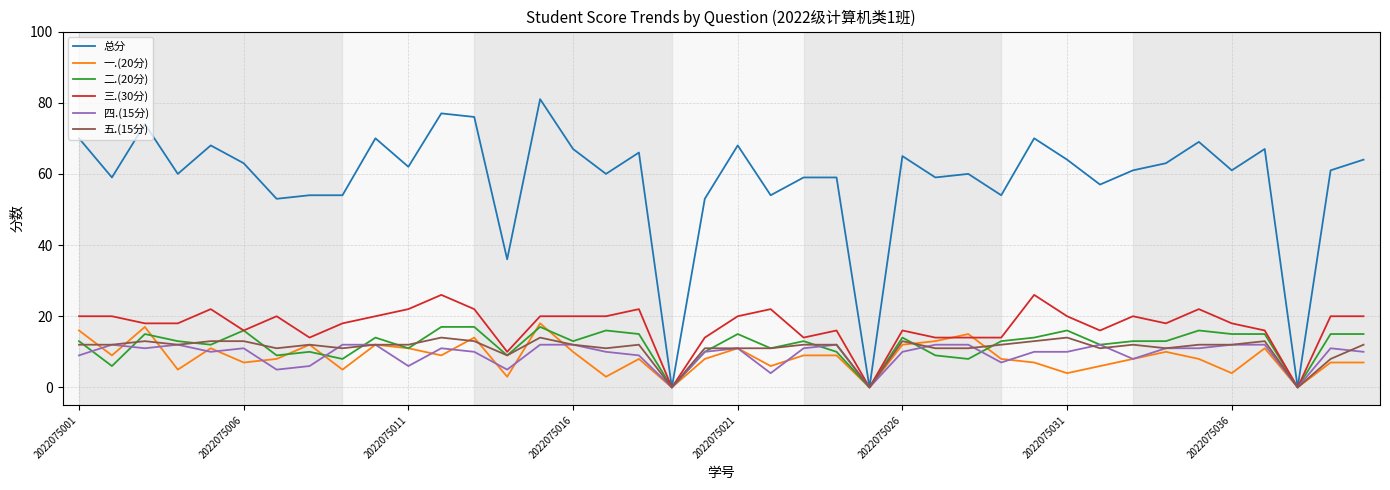

Which series has the largest range (max minus min)?

总分